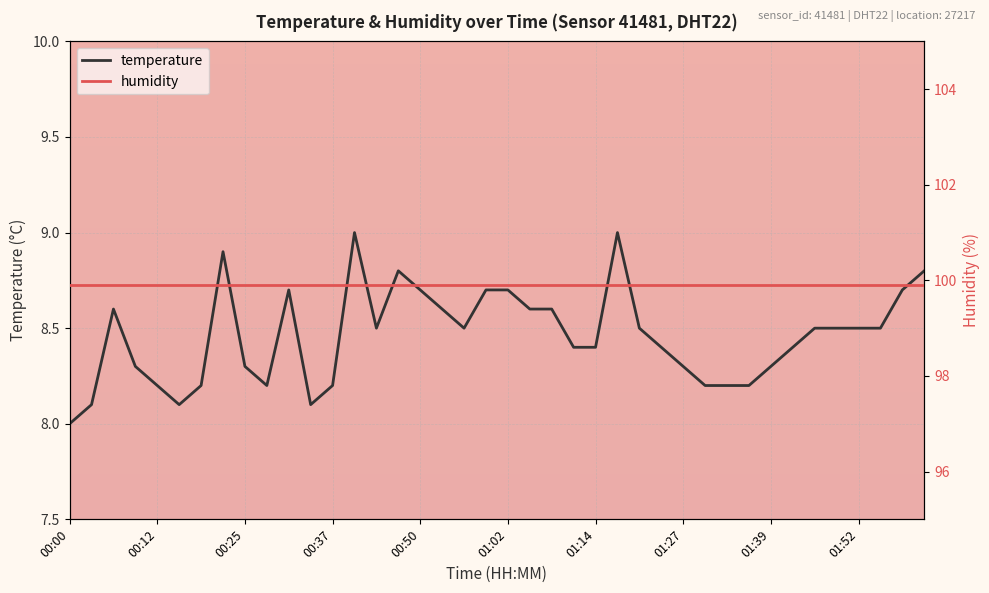

Read the temperature value at 01:02.

8.7